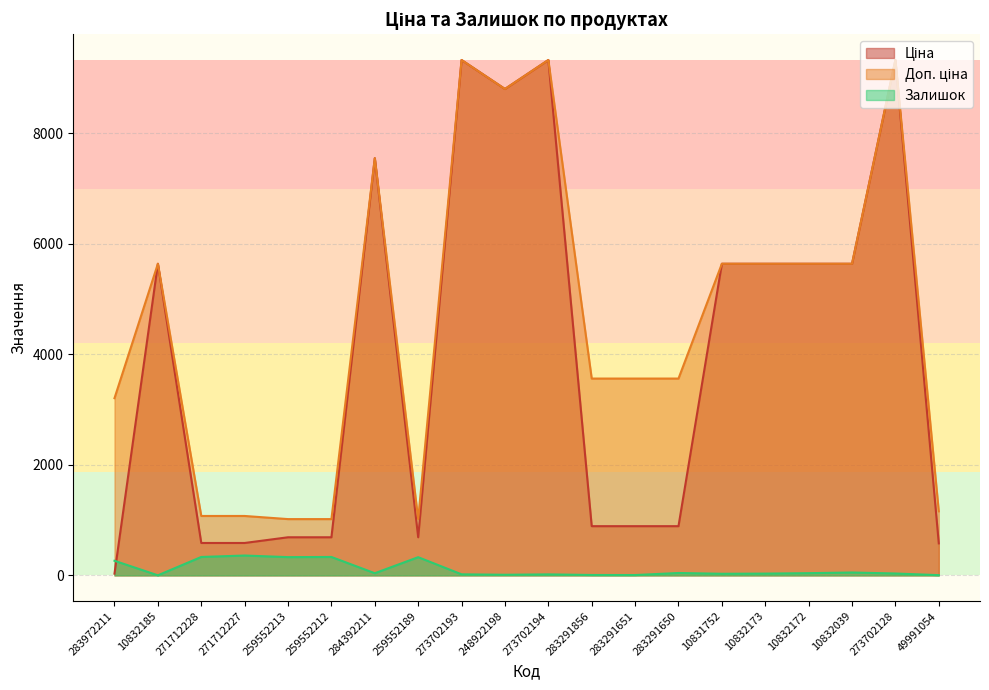

Which series has the largest range (max minus min)?

Ціна